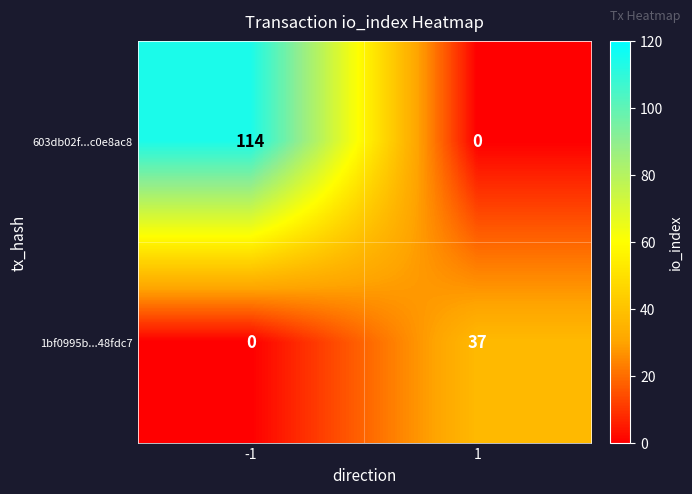

Which series has the widest spread of values?

603db02f...c0e8ac8